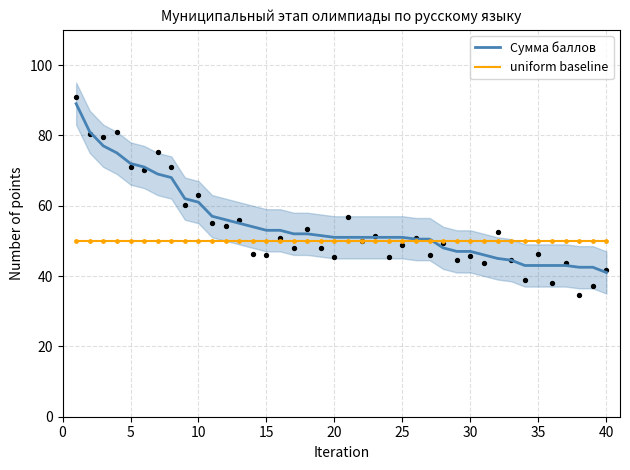

At how many categories does at least one series exceed 73?

4